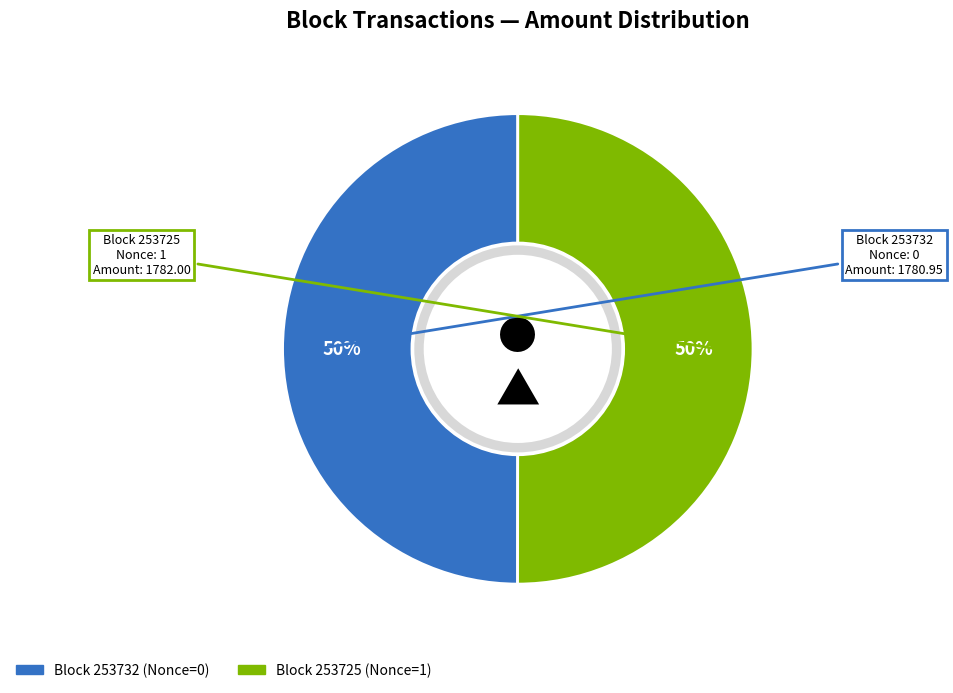

To the nearest percent, what is the average slice percentage?

50%